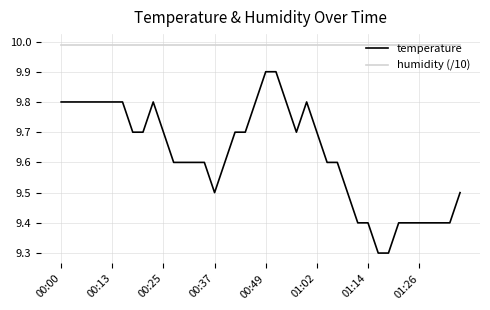

Is this an area chart (filled region under the line)?

No